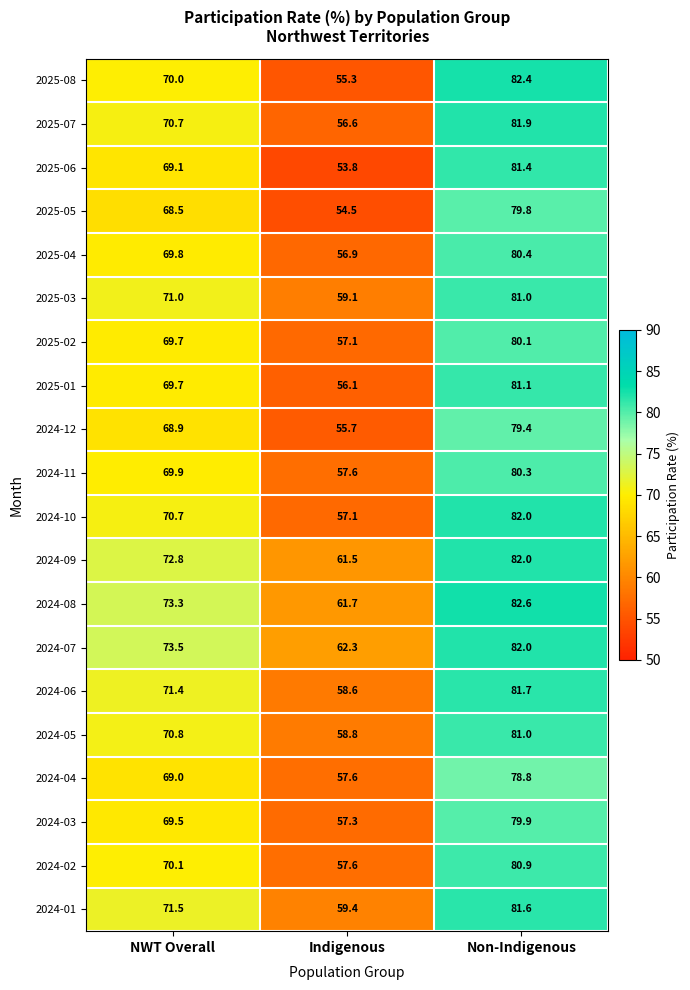

Is it true that 2024-10 equals 57.1 at Indigenous?

True